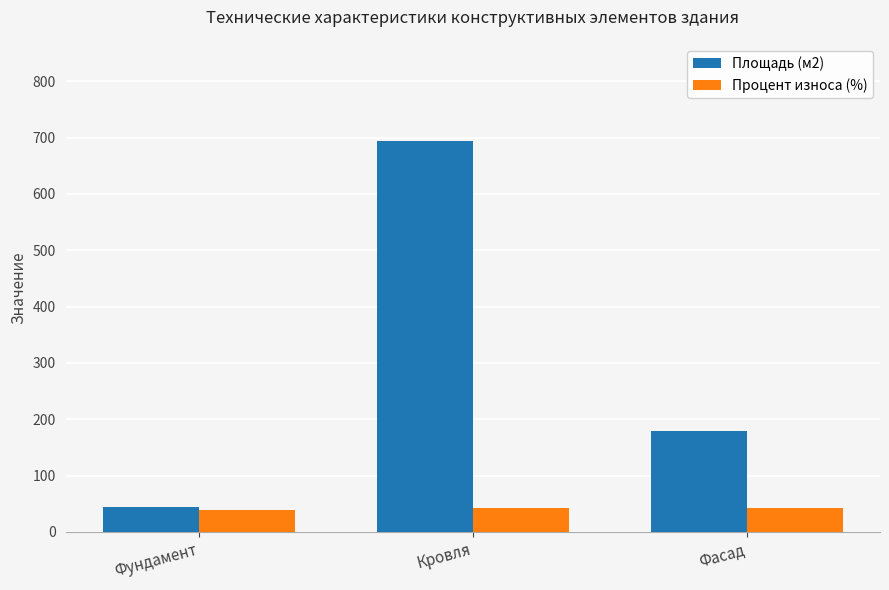

Are the bars grouped side by side (vs. stacked)?

Yes